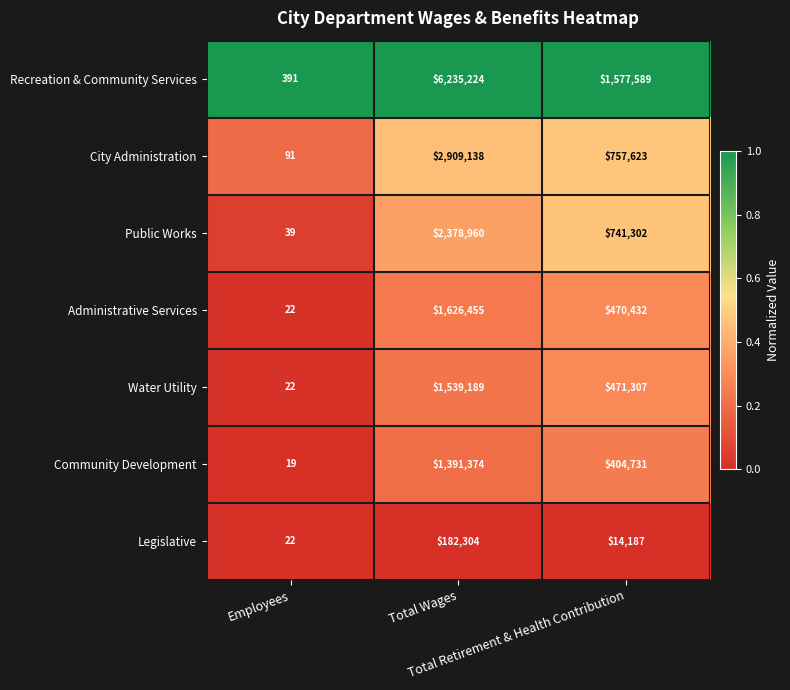

What is the sum of all Public Works values?

3120301